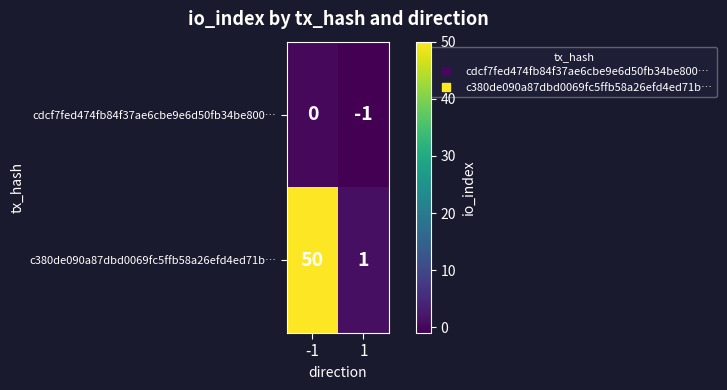

List the series in order of their overall mean, lowest first.

cdcf7fed474fb84f37ae6cbe9e6d50fb34be800…, c380de090a87dbd0069fc5ffb58a26efd4ed71b…